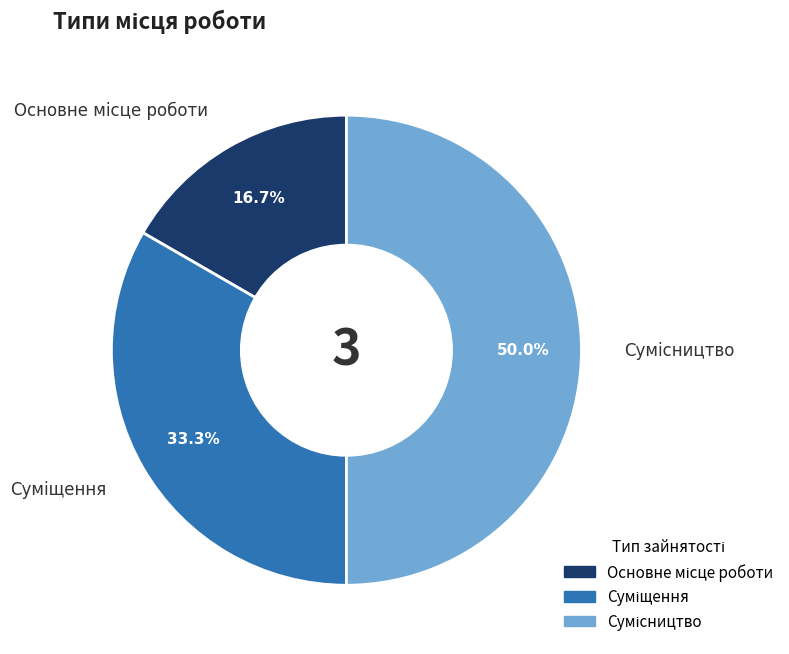

Is there a majority slice in this chart?

No